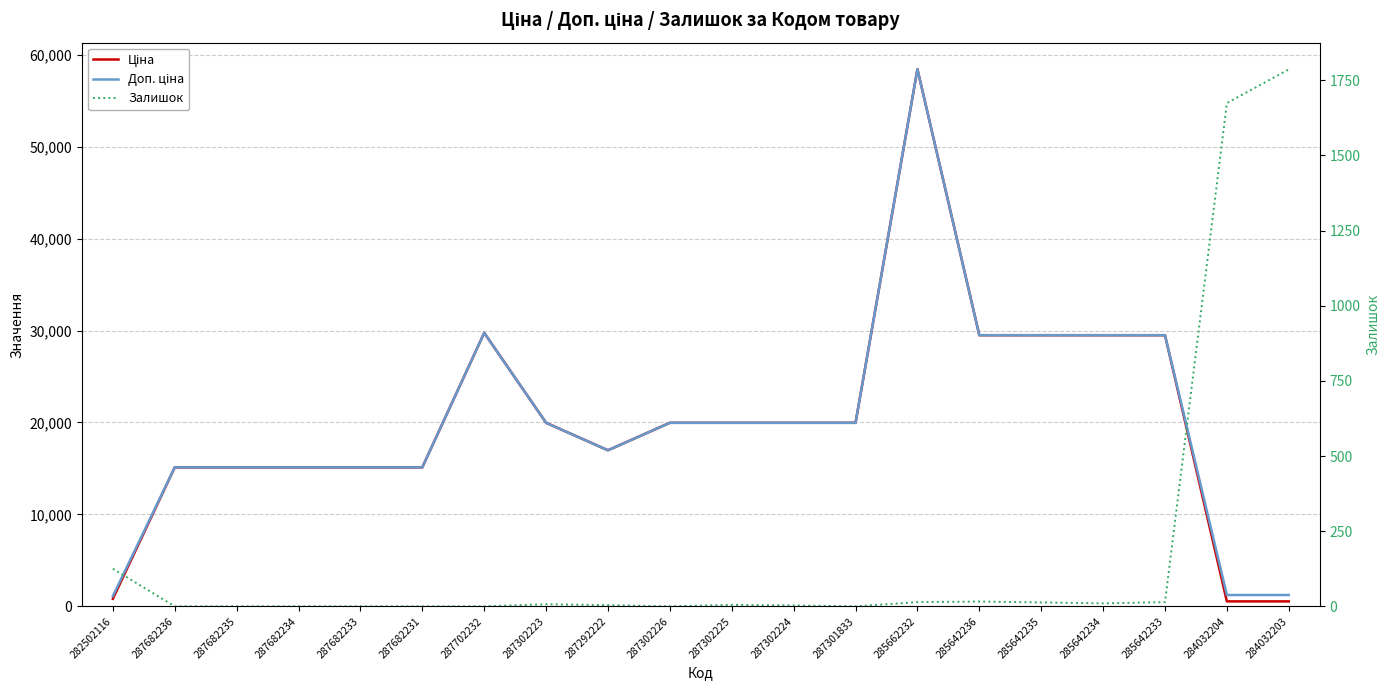

Which series has the largest total across all categories?

Доп. ціна